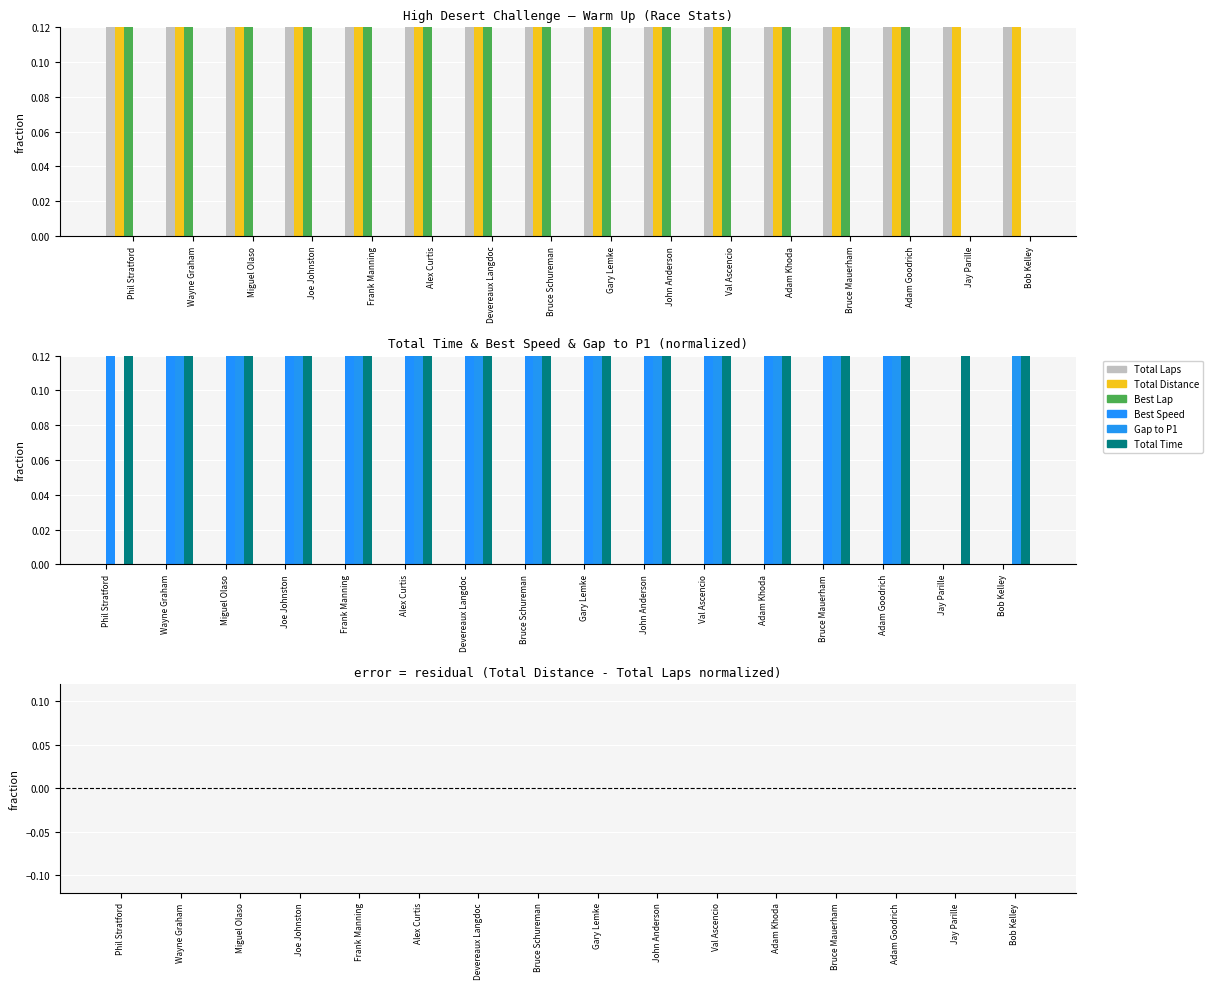

Rank the series at Alex Curtis from highest to lowest value.

Best Lap, Total Time, Total Laps, Total Distance, Best Speed, Gap to P1